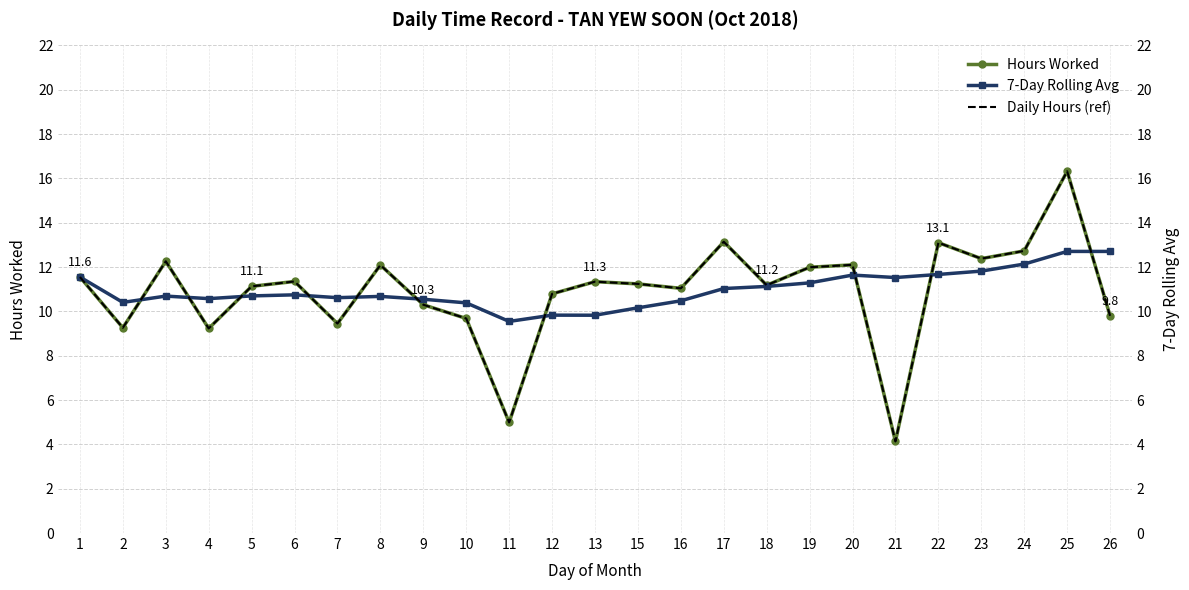

True or false: Daily Hours (ref) and Hours Worked cross at least once.

False